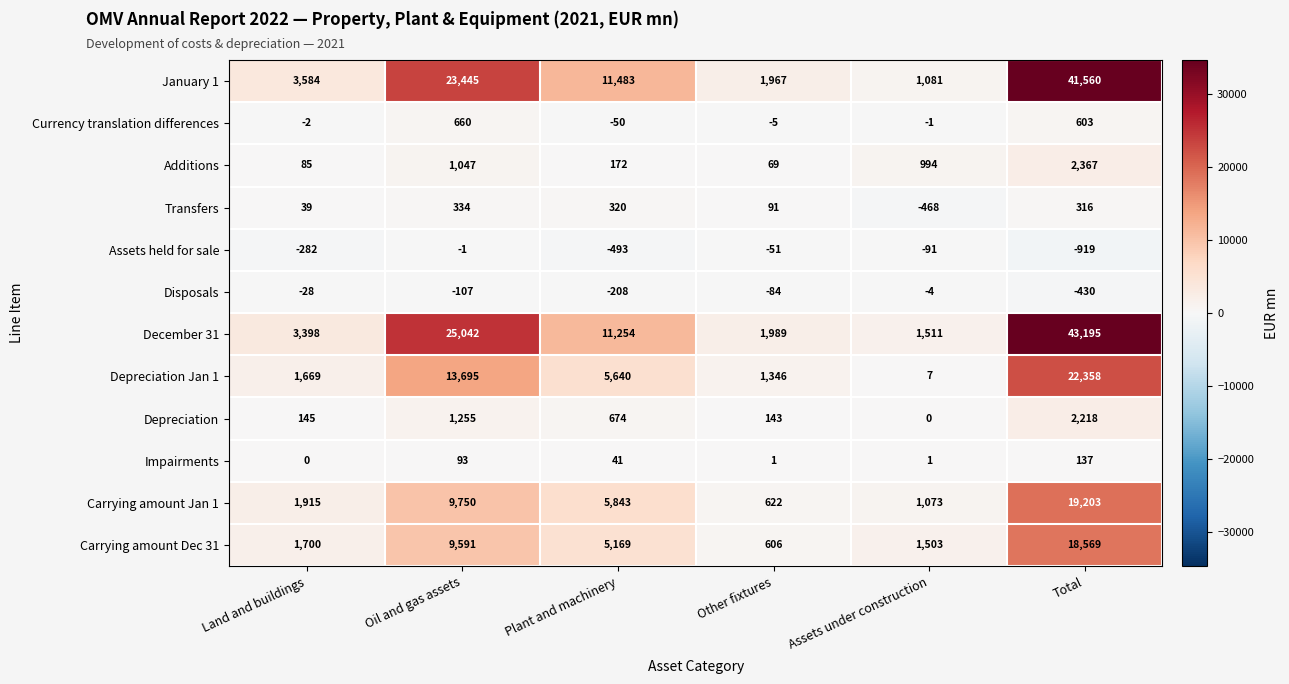

How many distinct data groups are displayed?

12